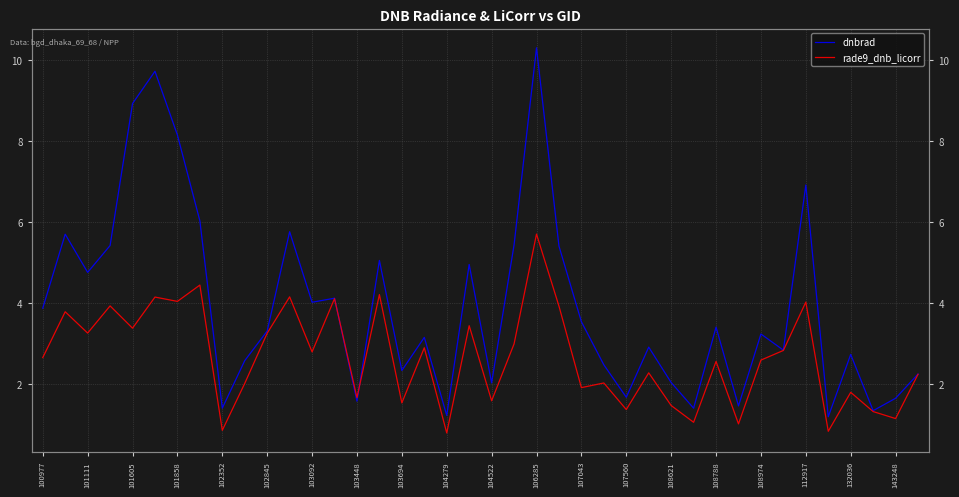

Does the chart have visible grid lines?

Yes